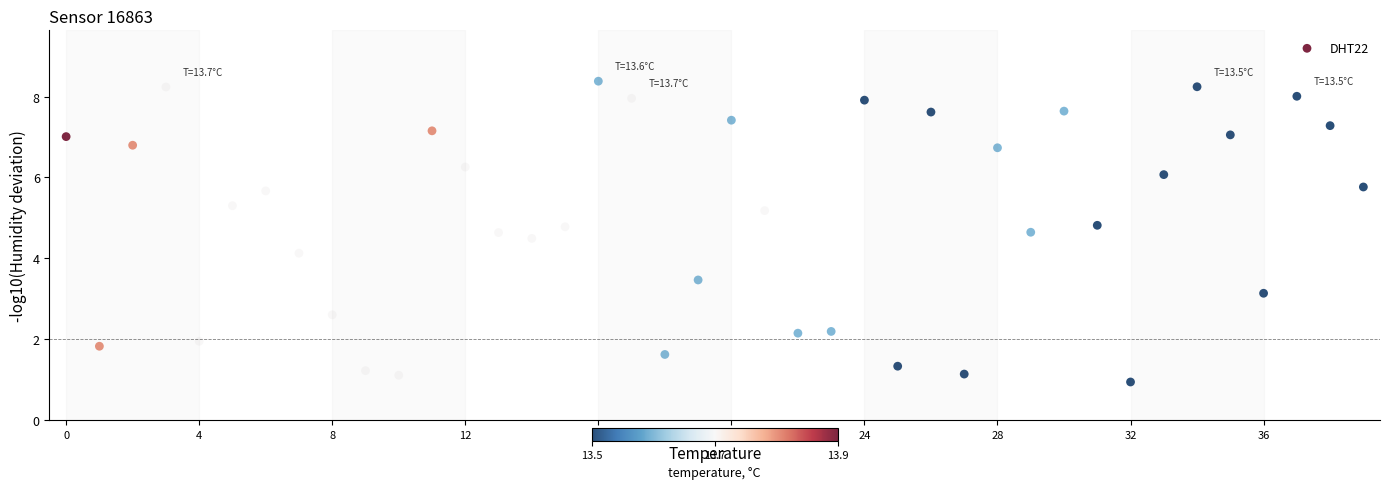

What is the range of Y values (max minus min)?

7.4